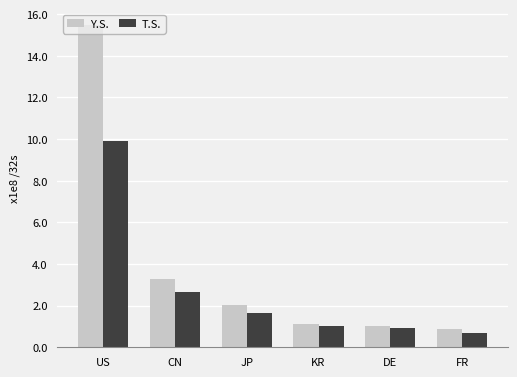

What is the label of the 6th bar from the right?

US